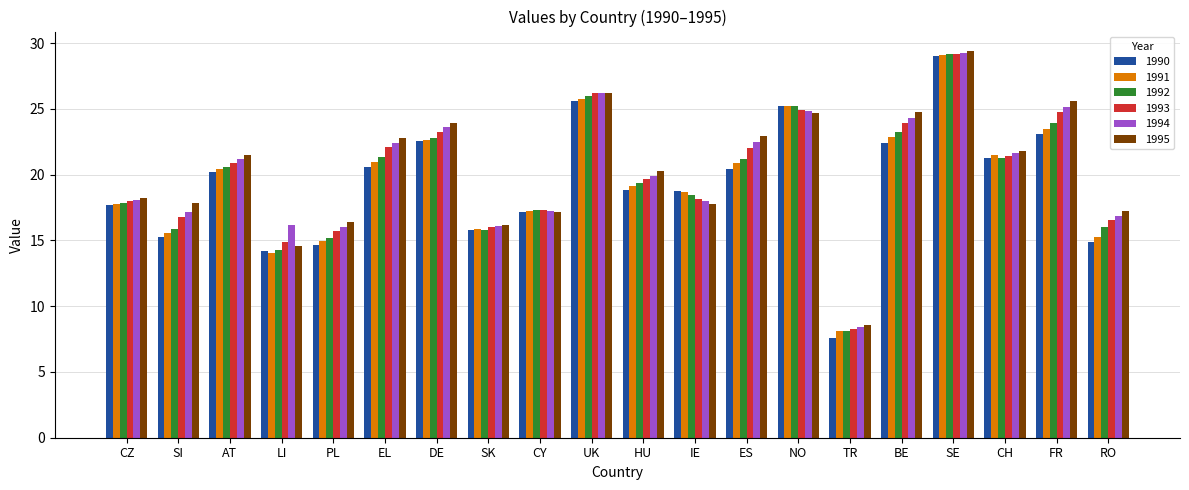

What are all the series names shown in the legend?

1990, 1991, 1992, 1993, 1994, 1995